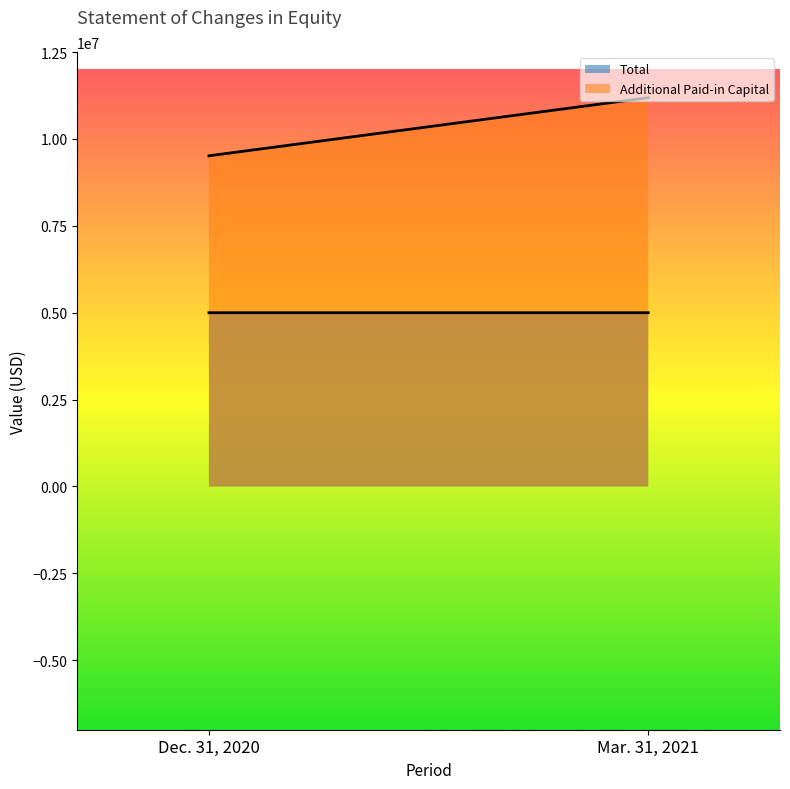

True or false: Class B Ordinary Shares has a value of 2058 at Dec. 31, 2020.

False